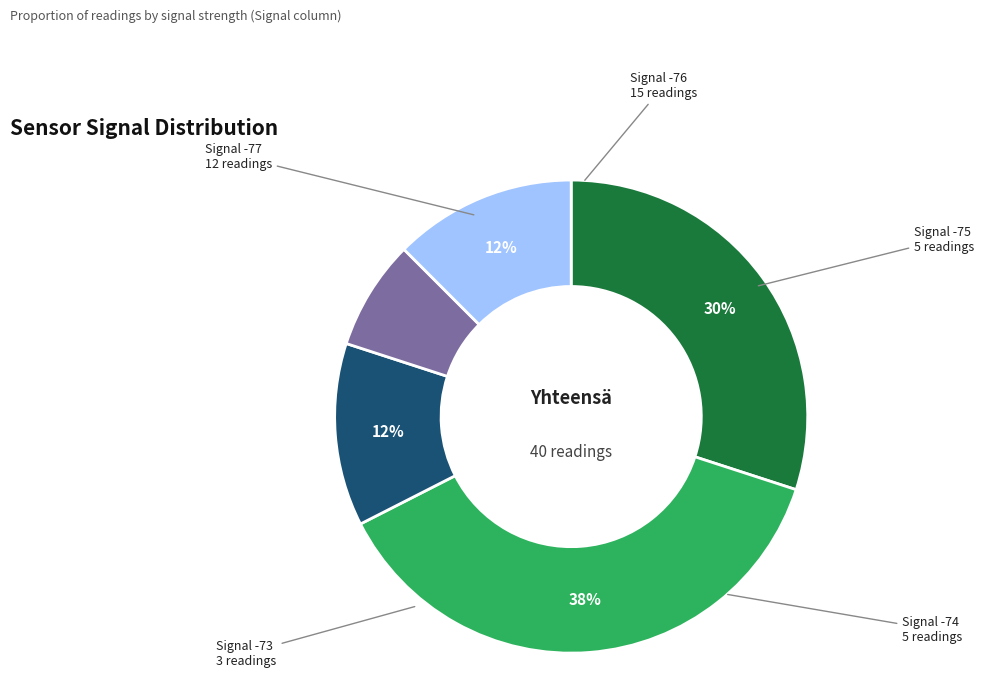

Does any single category account for the majority?

No